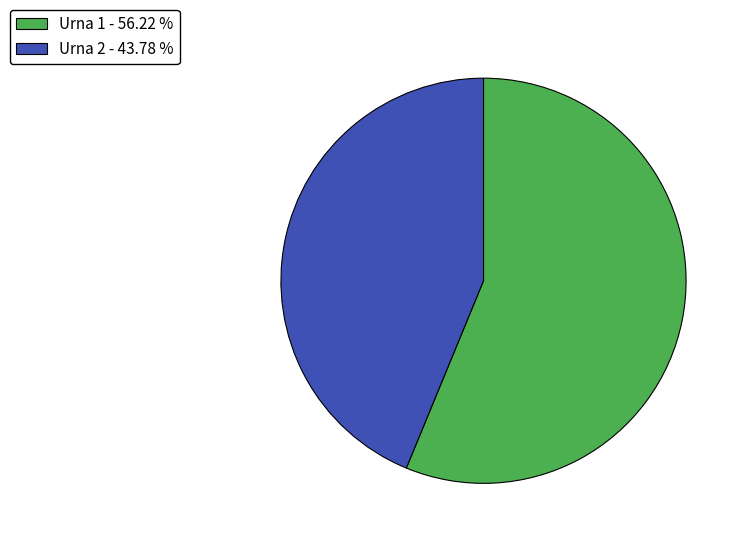

What is the smallest slice in the pie chart?

Urna 2